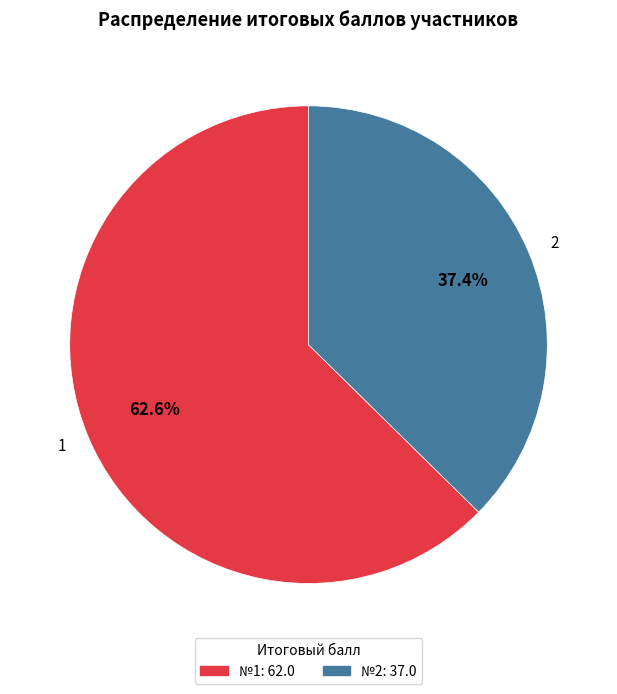

Count the number of slices in the pie.

2